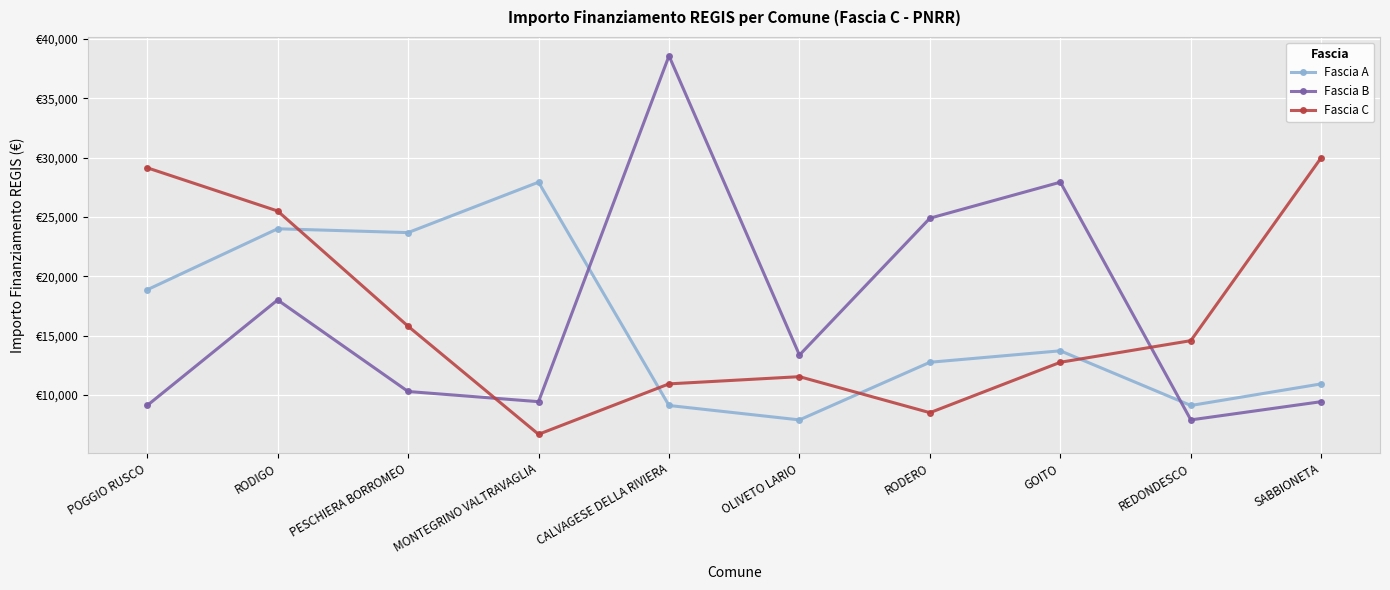

What is the difference between the maximum and second lowest values in the Fascia C series?

21497